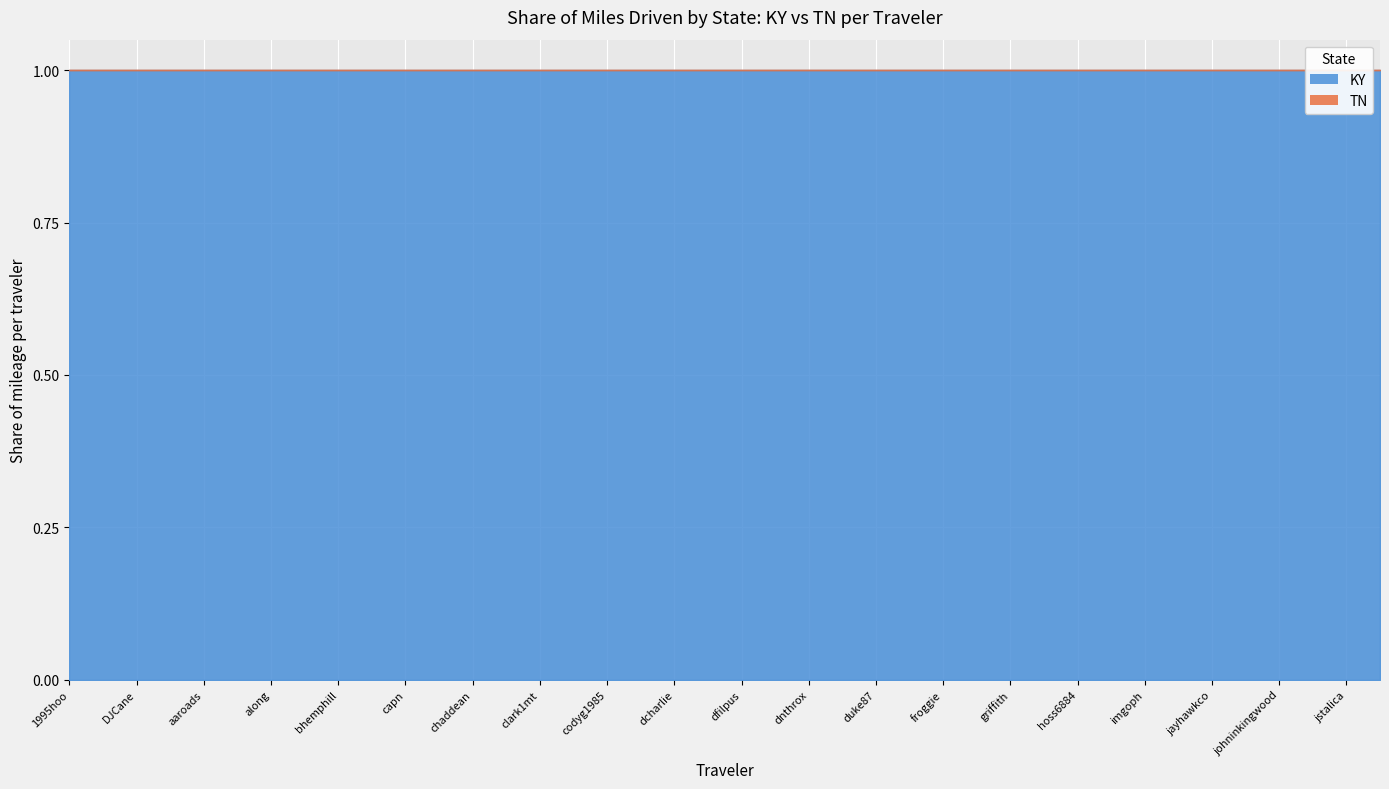

Which label corresponds to the smallest value in the chart?

1995hoo